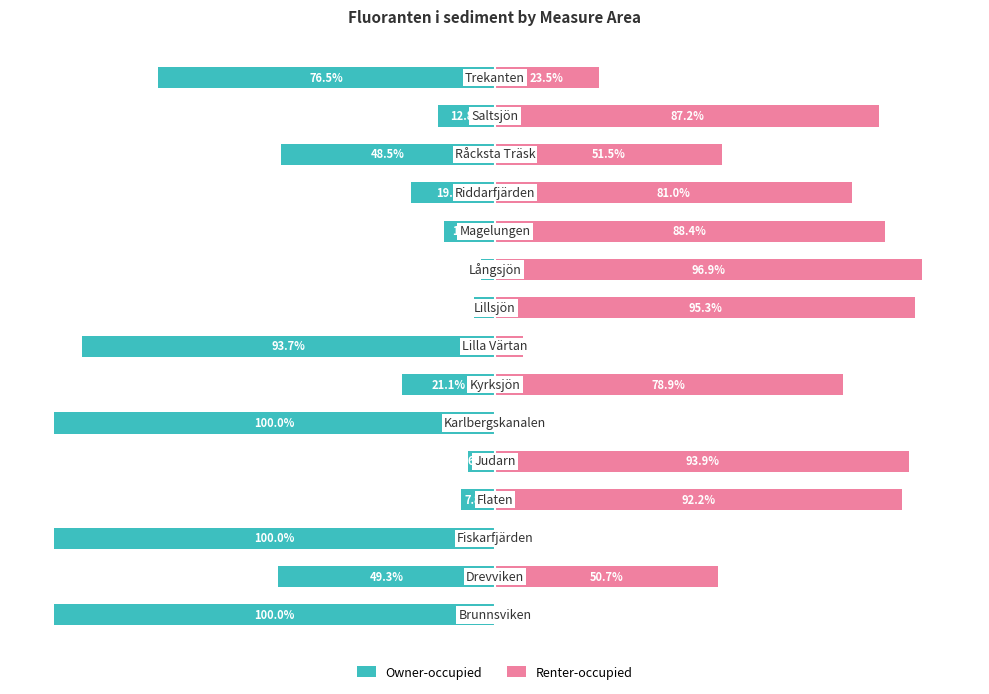

How many data points does each series have?

15